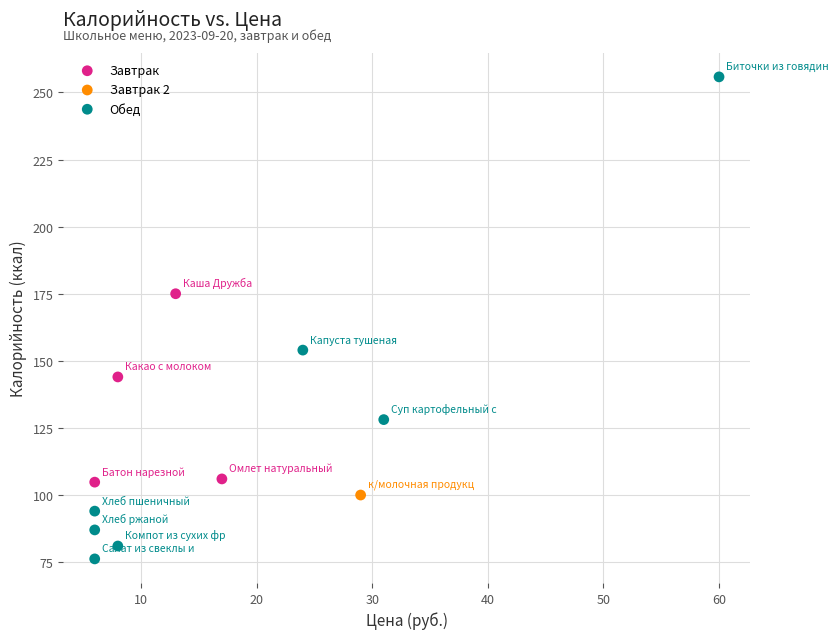

What are all the series names shown in the legend?

Завтрак, Завтрак 2, Обед